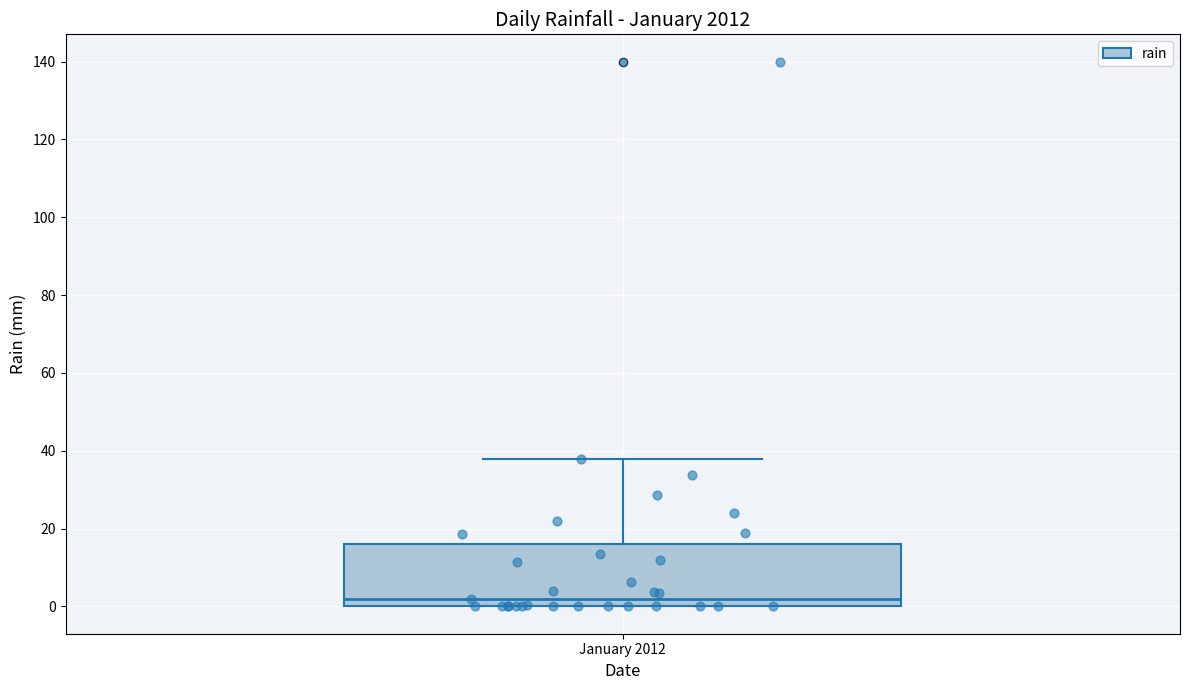

Where does the median line of the box for January 2012 sit on the y-axis? The values are not printed on the chart, so give them approximately, as read against the axis.

2